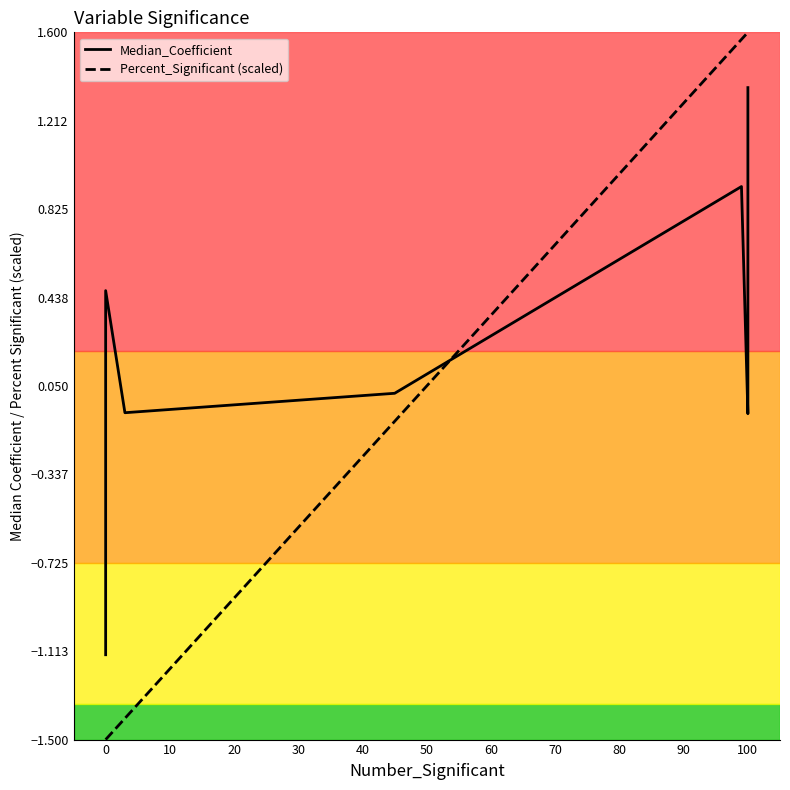

The value of Median_Coefficient at 60 is 0.0. True or false?

False